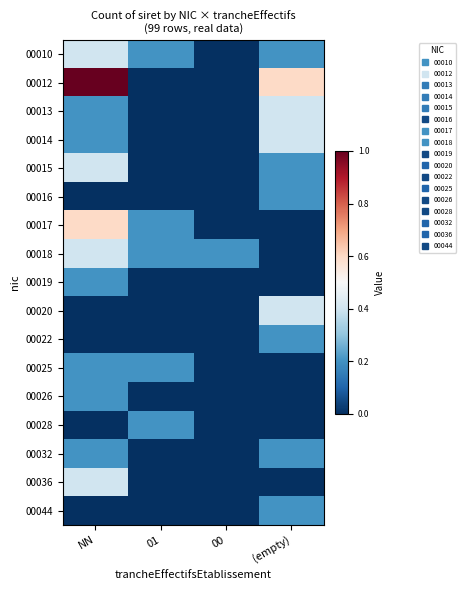

What is the maximum value shown in the chart?

1.0